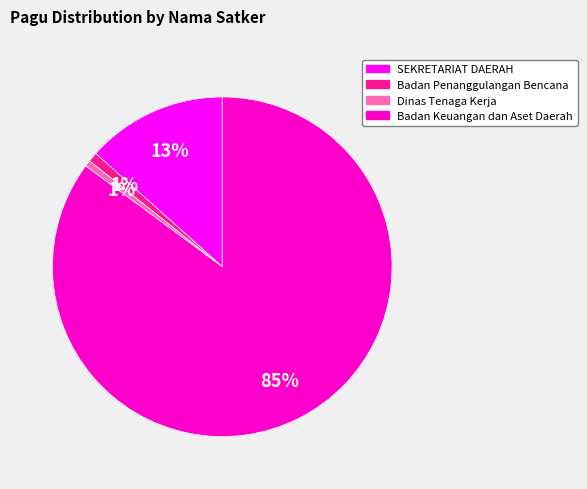

How many segments does this pie chart have?

4